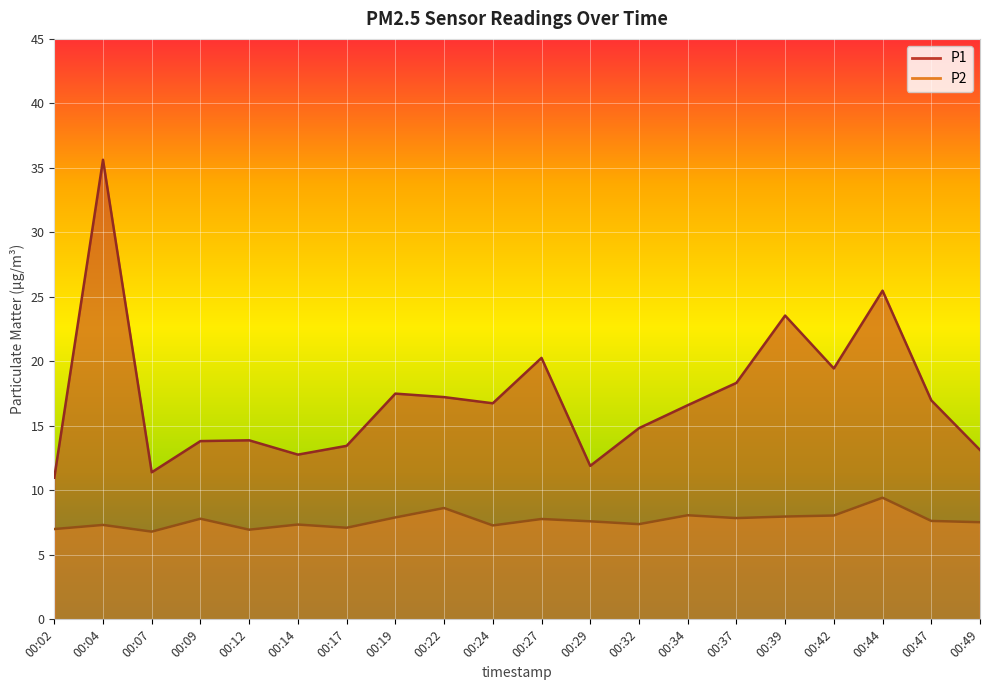

True or false: P2 and P1 cross at least once.

False